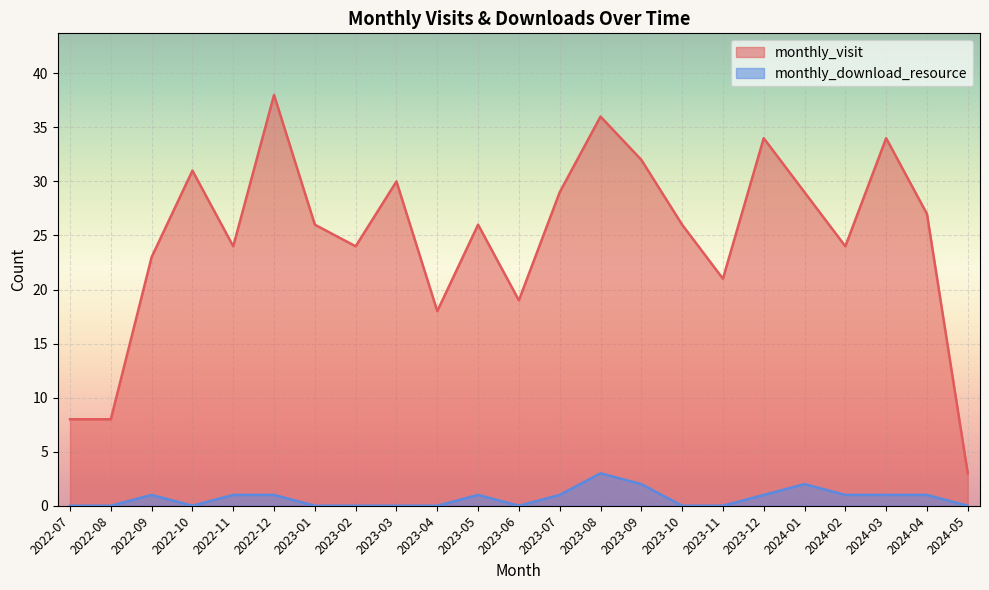

What is the total value across all series at 2024-04?

28